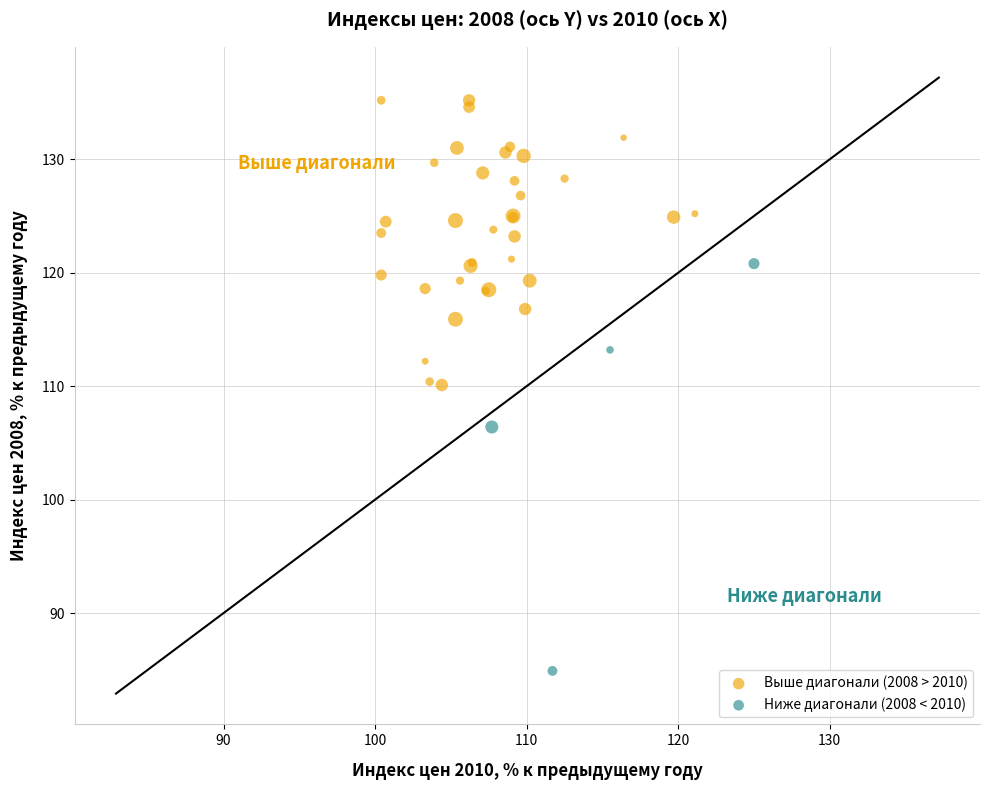

Which series has the widest spread of Y values?

Ниже диагонали (2008 < 2010)